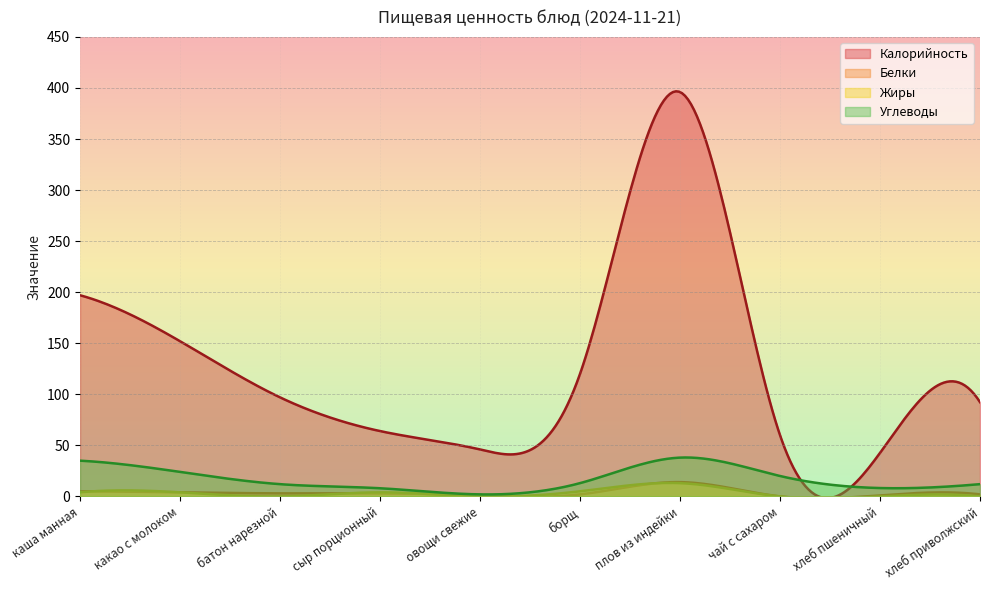

Reading left to right, extract all data points from this chart.

Калорийность: каша манная=197.0	какао с молоком=152.0	батон нарезной=97.0	сыр порционный=64.0	овощи свежие=46.0	борщ=120.0	плов из индейки=396.0	чай с сахаром=60.0	хлеб пшеничный=42.6	хлеб приволжский=92.3
Белки: каша манная=5.0	какао с молоком=4.0	батон нарезной=3.0	сыр порционный=3.0	овощи свежие=1.0	борщ=2.0	плов из индейки=14.0	чай с сахаром=0.0	хлеб пшеничный=1.0	хлеб приволжский=2.0
Жиры: каша манная=4.0	какао с молоком=4.0	батон нарезной=0.0	сыр порционный=4.0	овощи свежие=0.0	борщ=5.0	плов из индейки=13.0	чай с сахаром=0.0	хлеб пшеничный=0.0	хлеб приволжский=0.0
Углеводы: каша манная=35.0	какао с молоком=24.0	батон нарезной=12.0	сыр порционный=8.0	овощи свежие=2.0	борщ=13.0	плов из индейки=38.0	чай с сахаром=20.0	хлеб пшеничный=8.2	хлеб приволжский=12.0